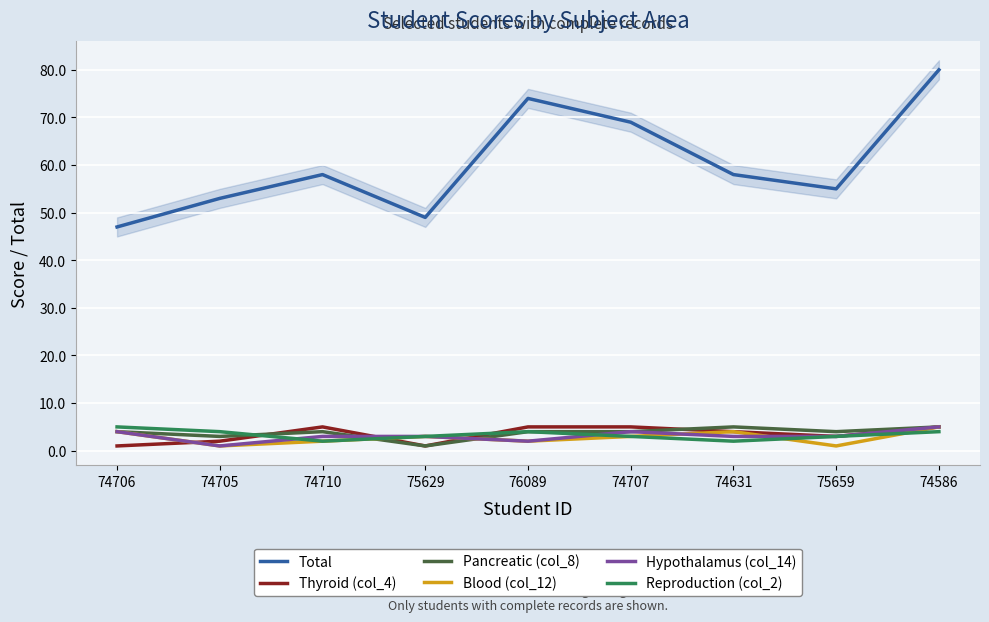

What is the difference between the maximum and minimum values in the Thyroid (col_4) series?

4